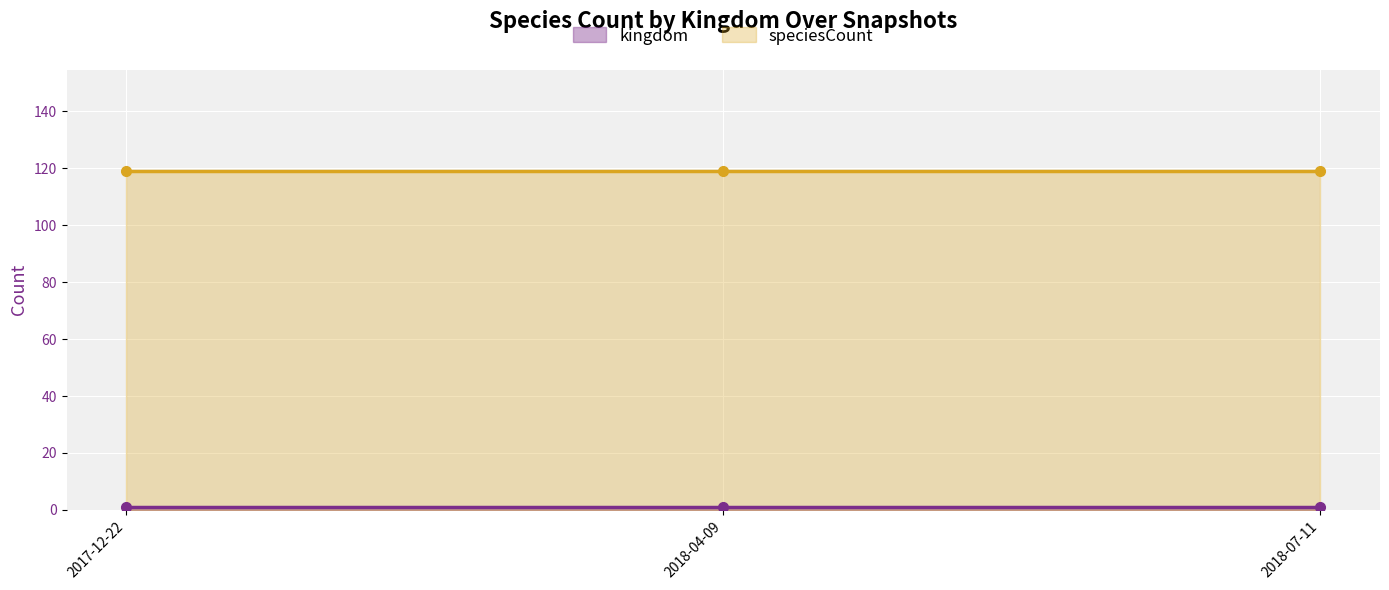

Which has a higher value, 2017-12-22 or 2018-04-09?

2017-12-22